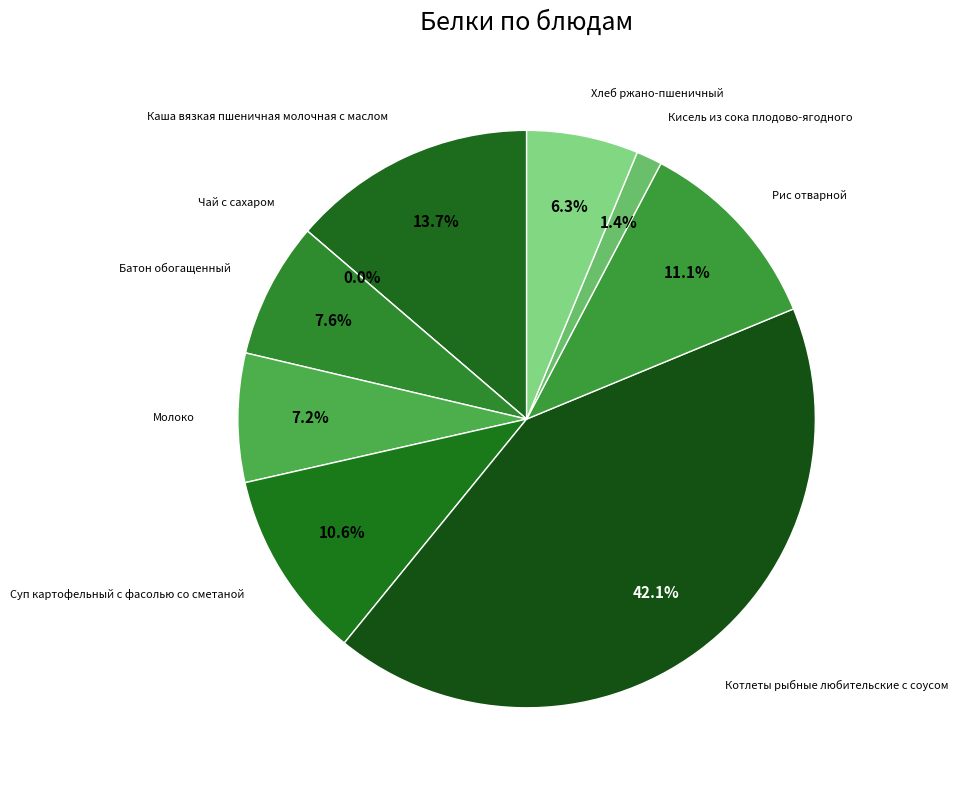

To the nearest percent, what is the difference between the largest and smallest slice percentages?

42%